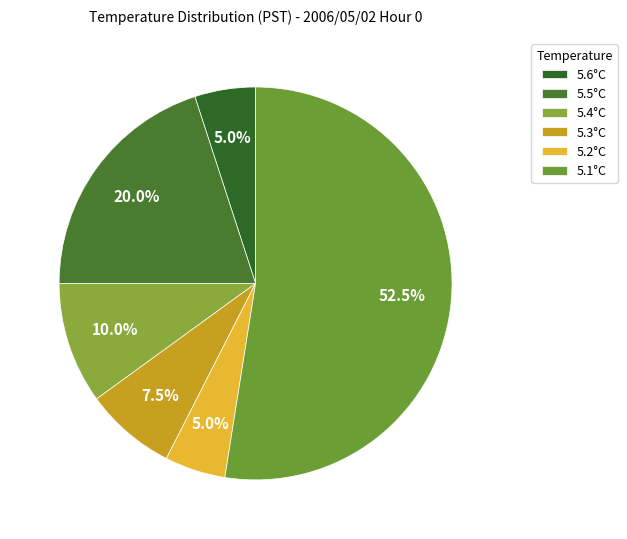

How many slices are in this pie chart?

6